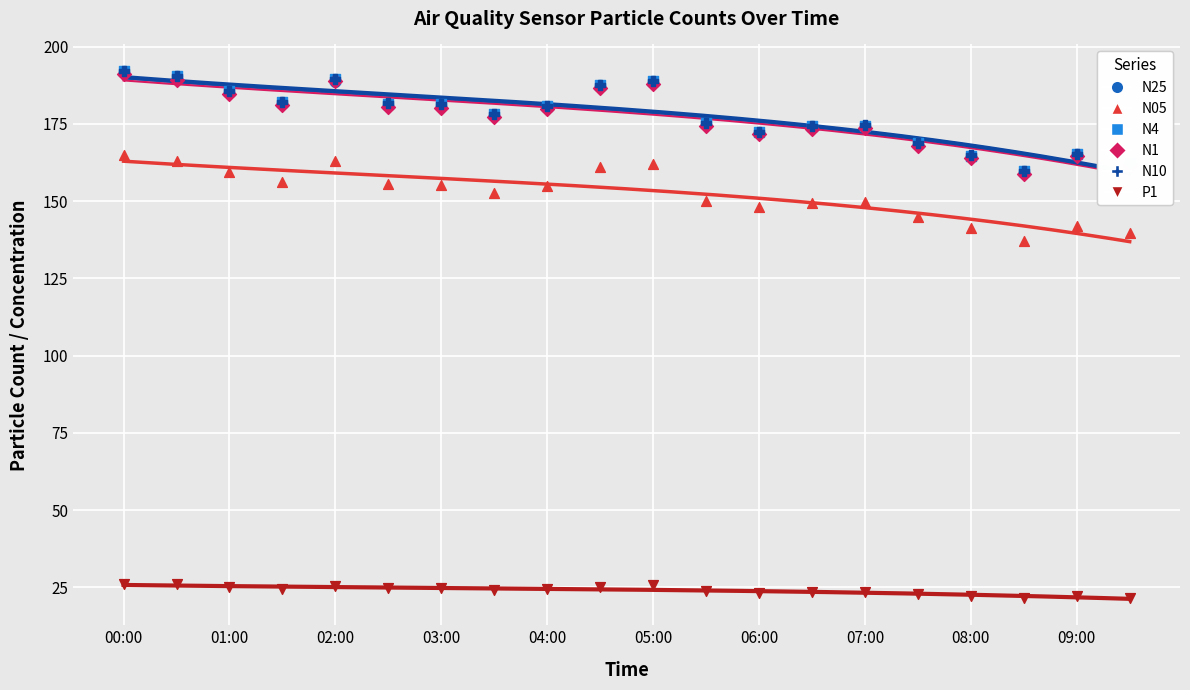

At how many categories does at least one series exceed 160?

19